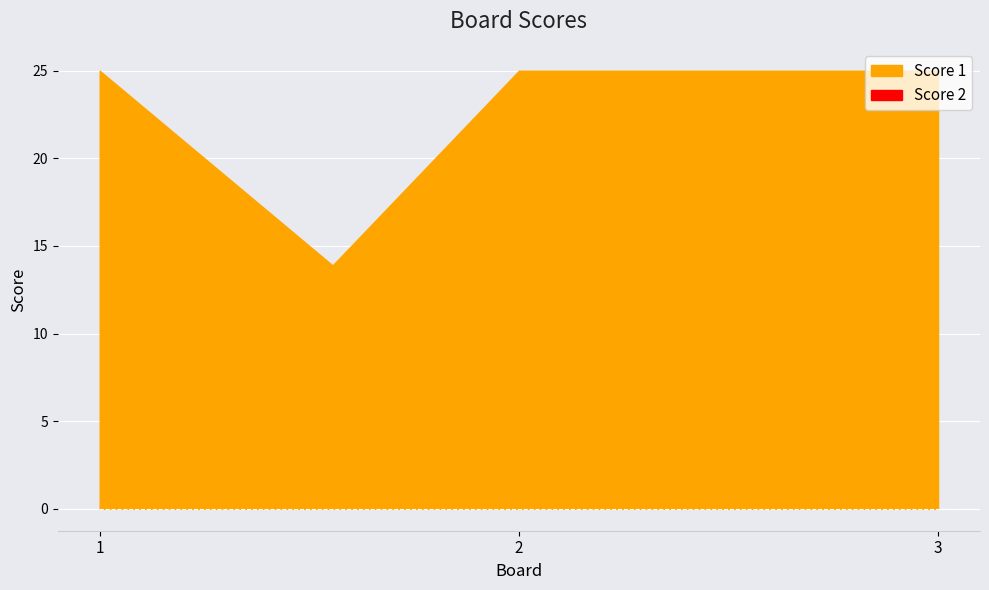

What is the maximum value shown in the chart?

25